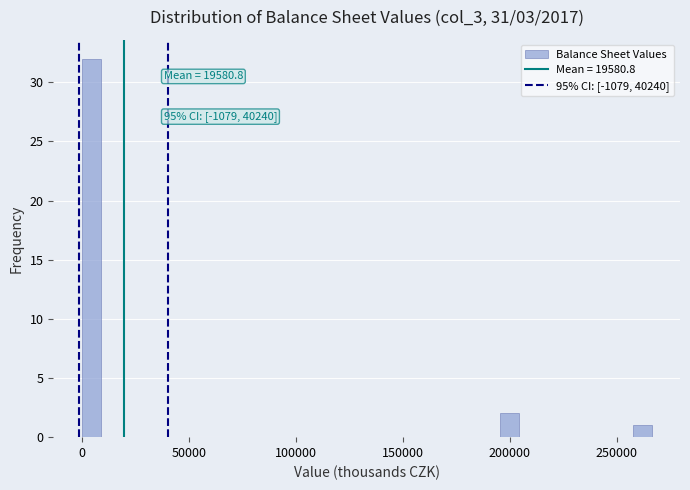

Read against the x-axis, roughly where is the centre of the tallest bar?

5000